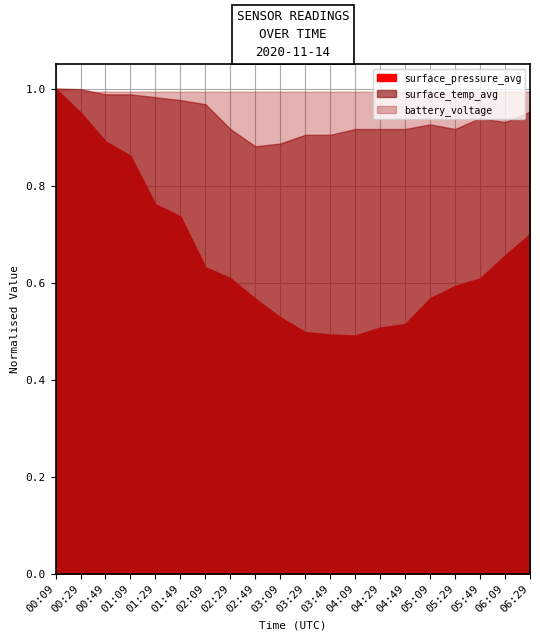

True or false: battery_voltage and surface_pressure_avg cross at least once.

False